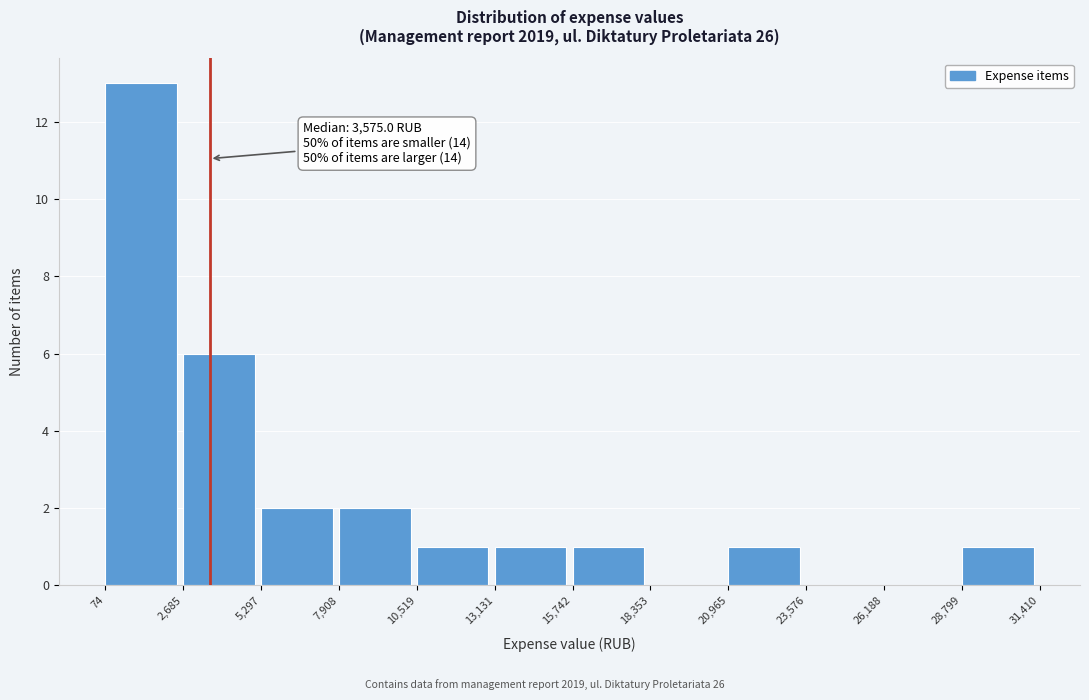

Which range on the x-axis has the tallest bar?

74 to 2,685